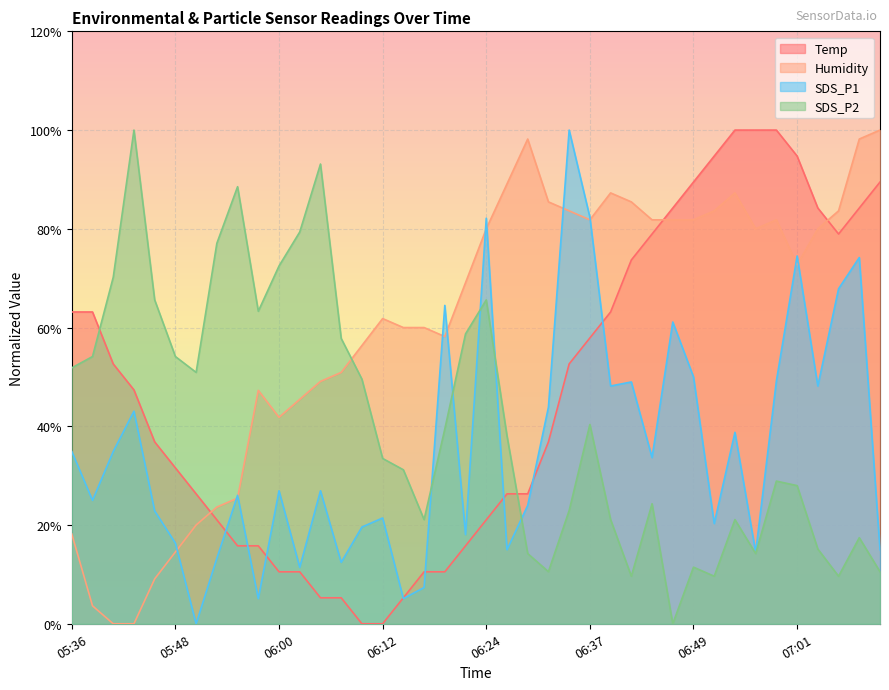

How many lines are shown in the chart?

4